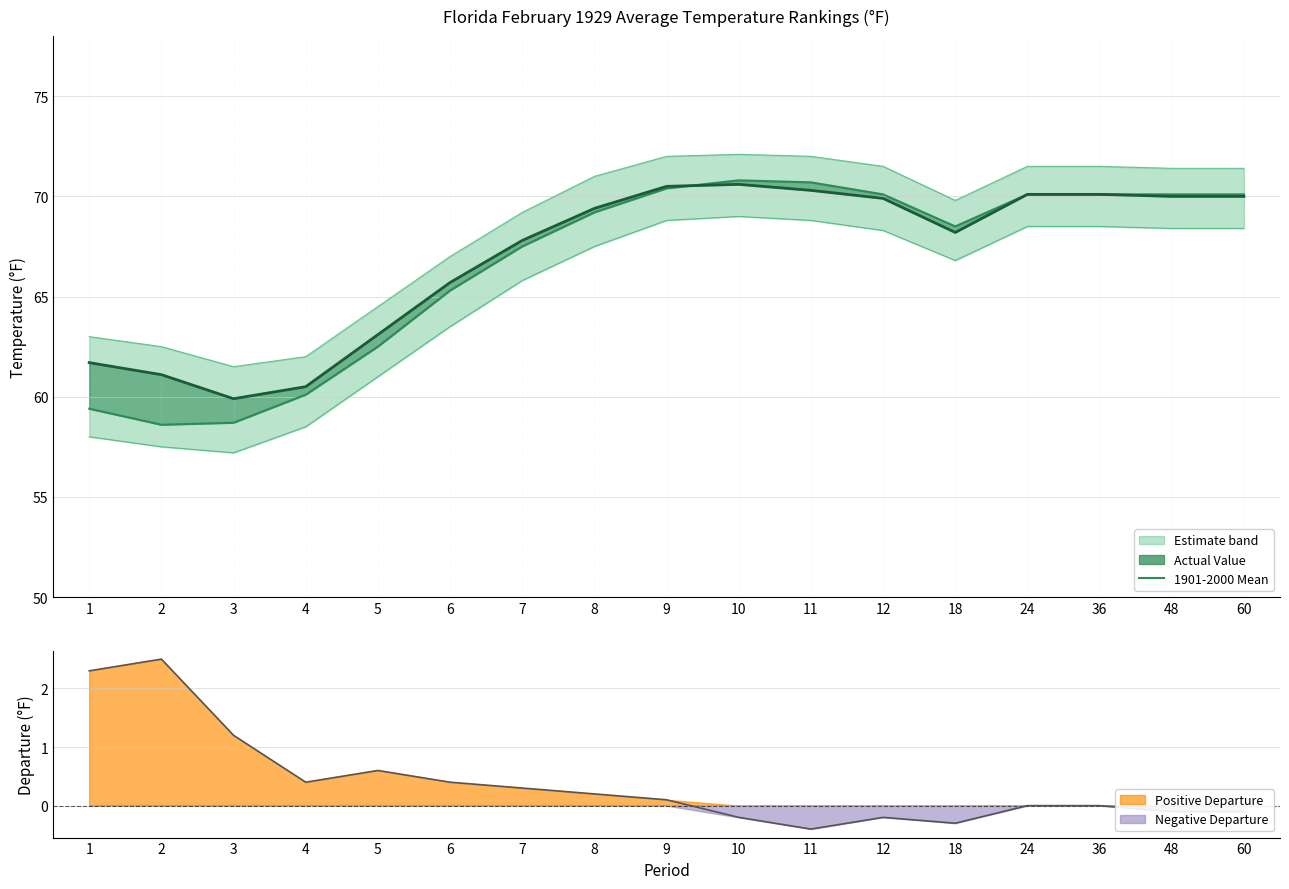

Between 24 and 48, which series saw the biggest shift?

Departure